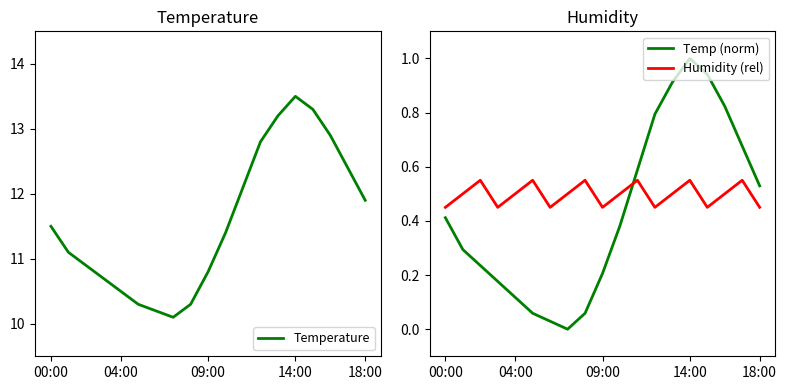

True or false: Humidity (rel) and Temp (norm) intersect in this chart.

True